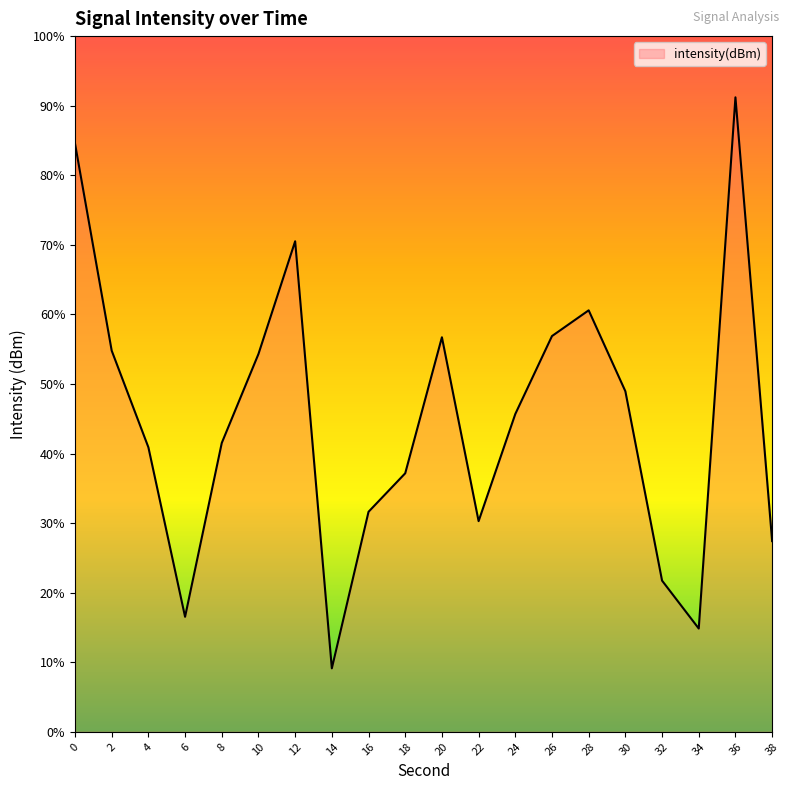

Which category has the lowest value across all series?

14